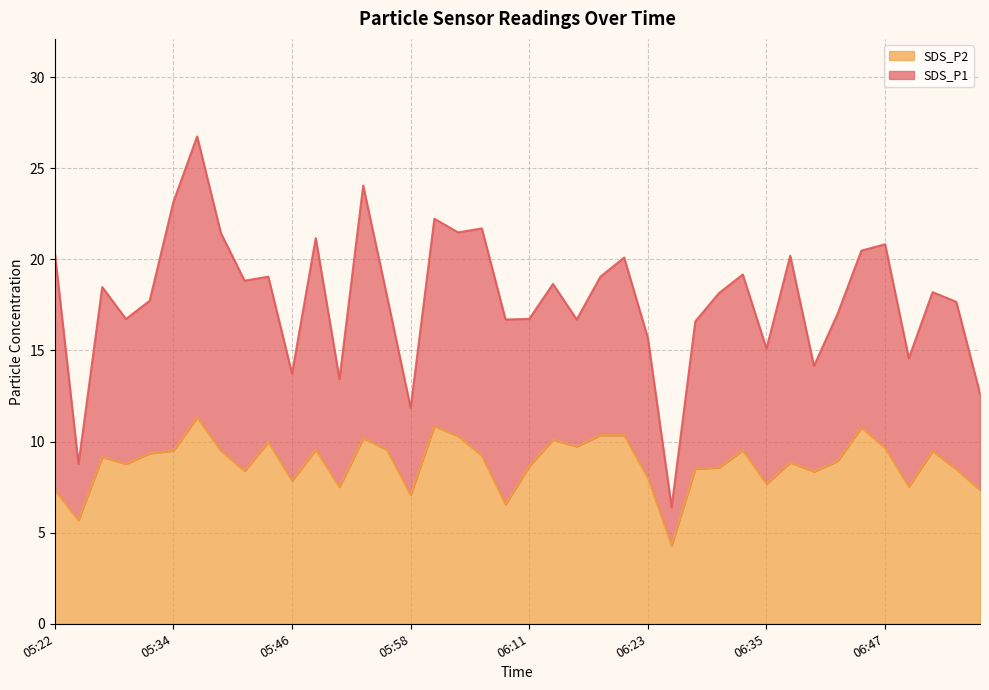

What is the sum of all SDS_P2 values?

352.8